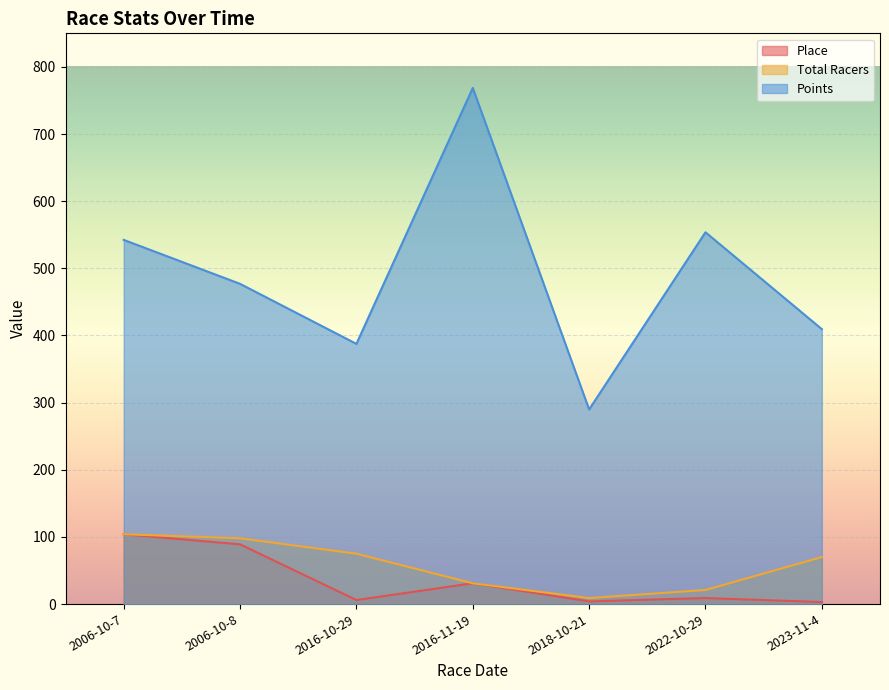

What are all the series names shown in the legend?

Place, Total Racers, Points